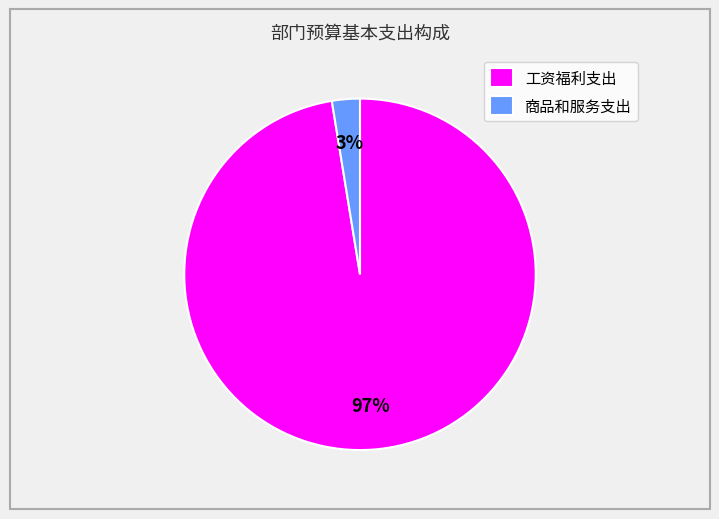

Which slice is the largest?

工资福利支出